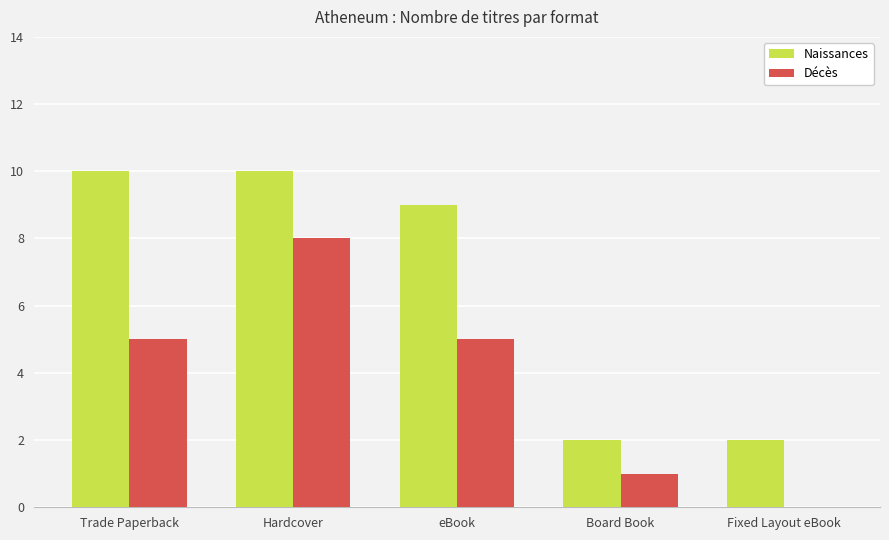

The Décès series shows -3 at Fixed Layout eBook. True or false?

False